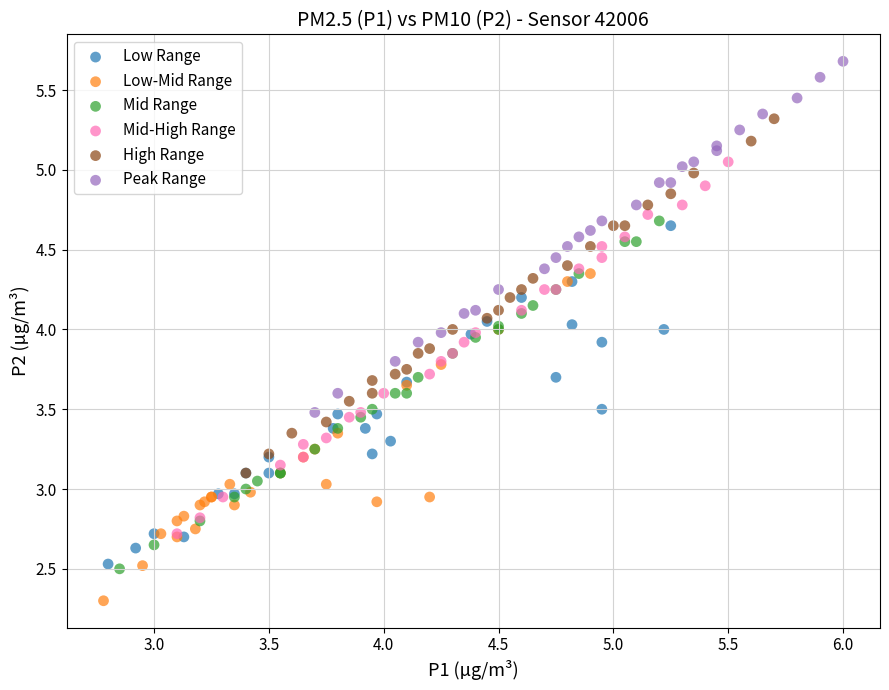

Which series has the largest Y range (max minus min)?

Mid-High Range